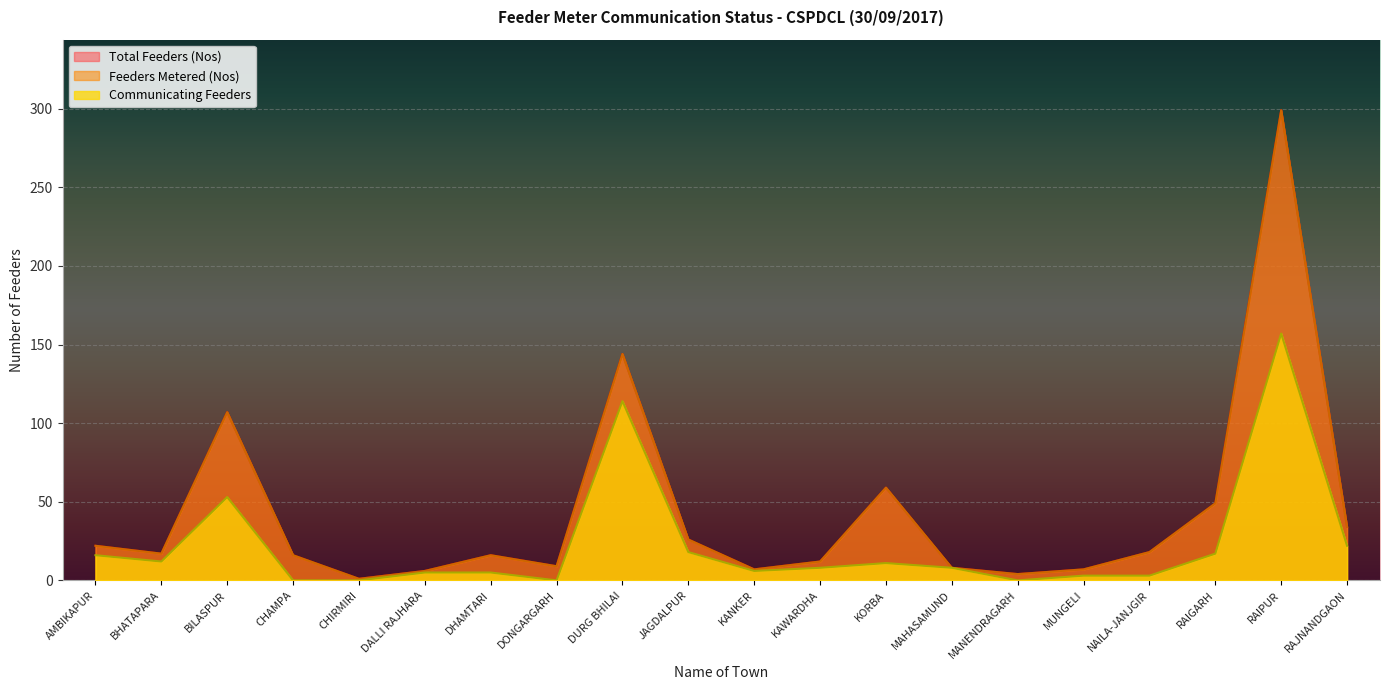

How many series are shown in this chart?

3